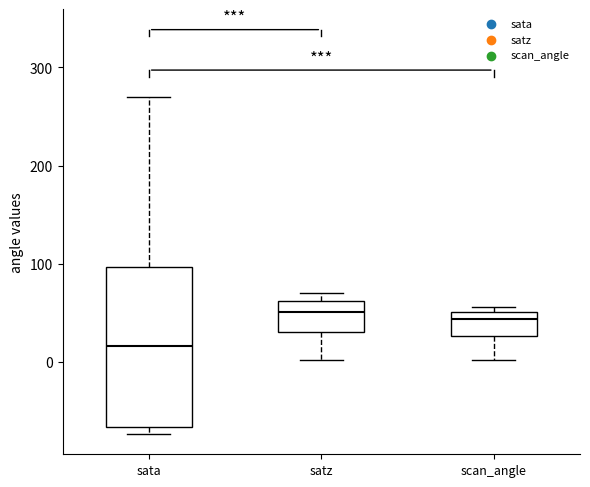

Reading left to right, transcribe this box plot: for each box, give where its median line is, the range the box spans, and where its two whiskers end, as read against the y-axis. The values are not printed on the chart, so give them approximately, as read against the axis.

sata: median 20, box -70 to 100, whiskers -70 (just below the box's lower edge) to 270
satz: median 50, box 30 to 60, whiskers 0 to 70
scan_angle: median 40, box 30 to 50, whiskers 0 to 60